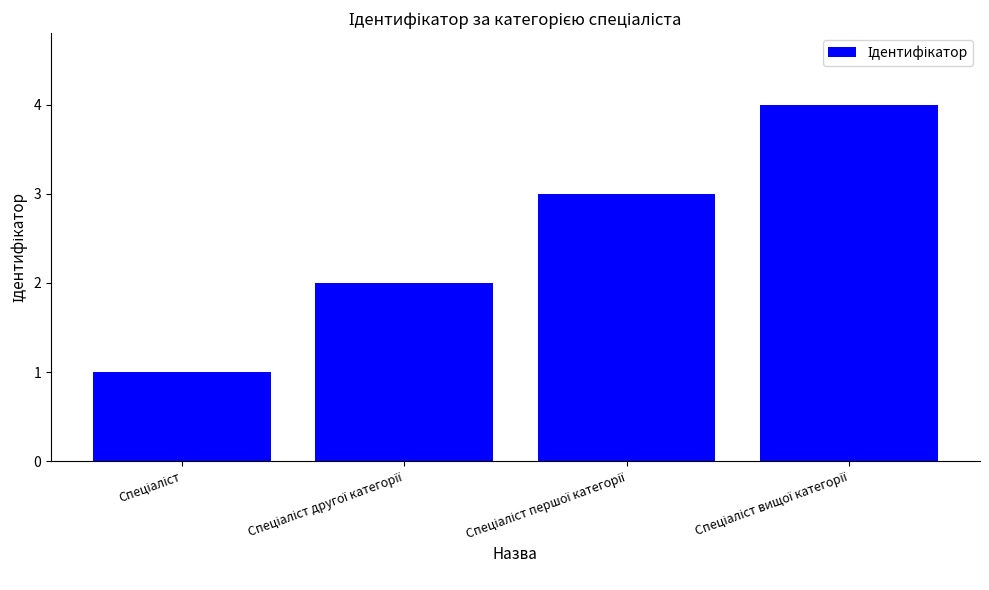

What is the maximum value shown in the chart?

4